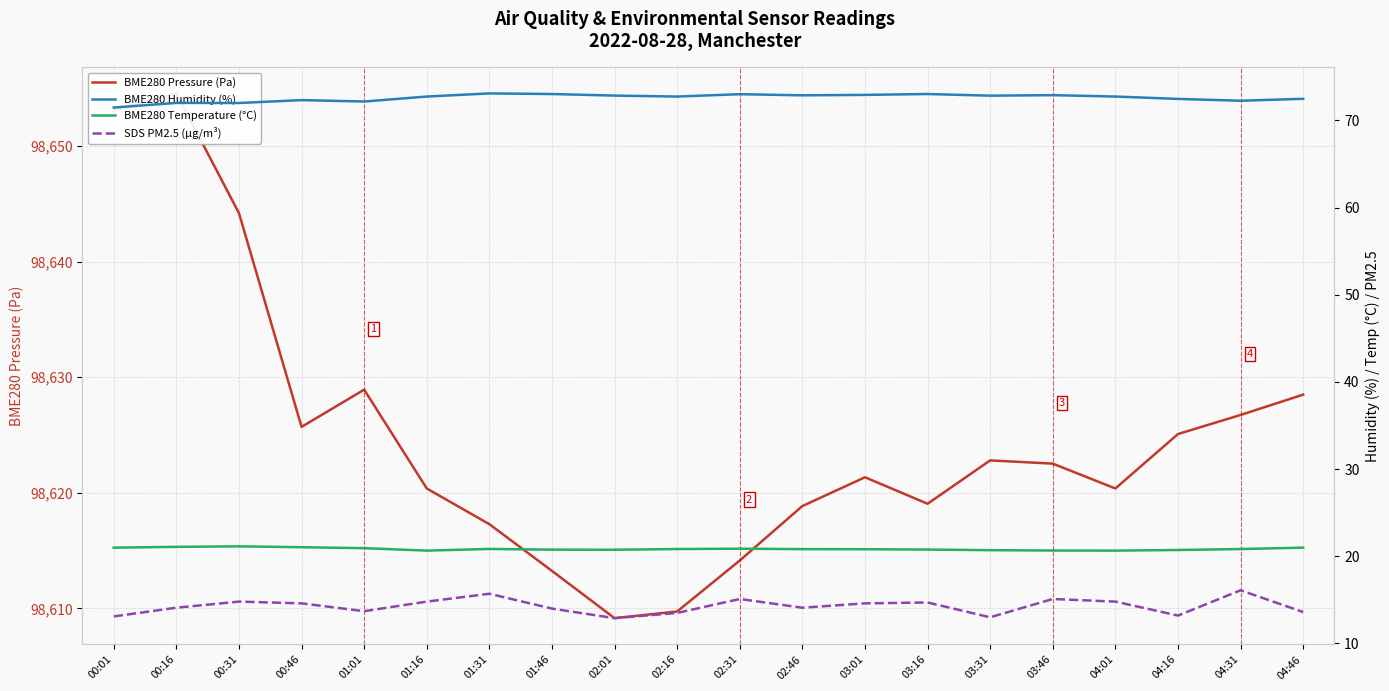

What are all the series names shown in the legend?

BME280 Pressure (Pa), BME280 Humidity (%), BME280 Temperature (°C), SDS PM2.5 (µg/m³)